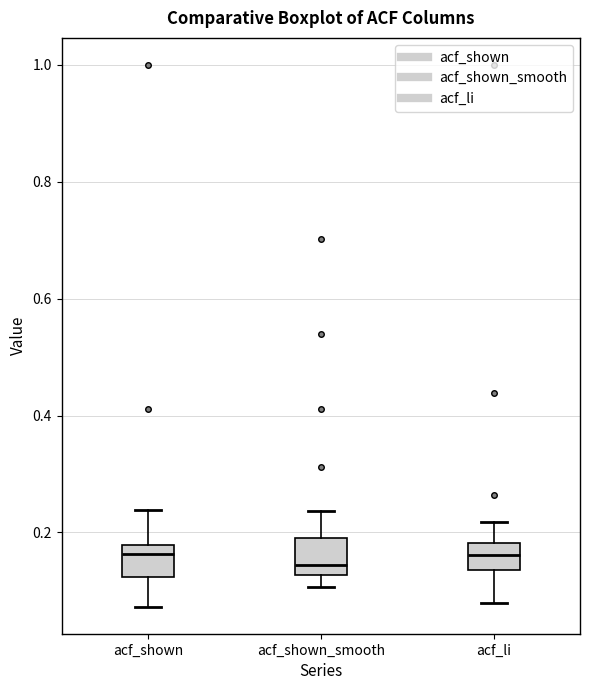

Reading left to right, read every box against the y-axis: the position of its median line, the range the box covers, and the ends of its whiskers. The values are not printed on the chart, so give them approximately, as read against the axis.

acf_shown: median 0.16, box 0.12 to 0.18, whiskers 0.08 to 0.24
acf_shown_smooth: median 0.14, box 0.12 to 0.20, whiskers 0.10 to 0.24
acf_li: median 0.16, box 0.14 to 0.18, whiskers 0.08 to 0.22